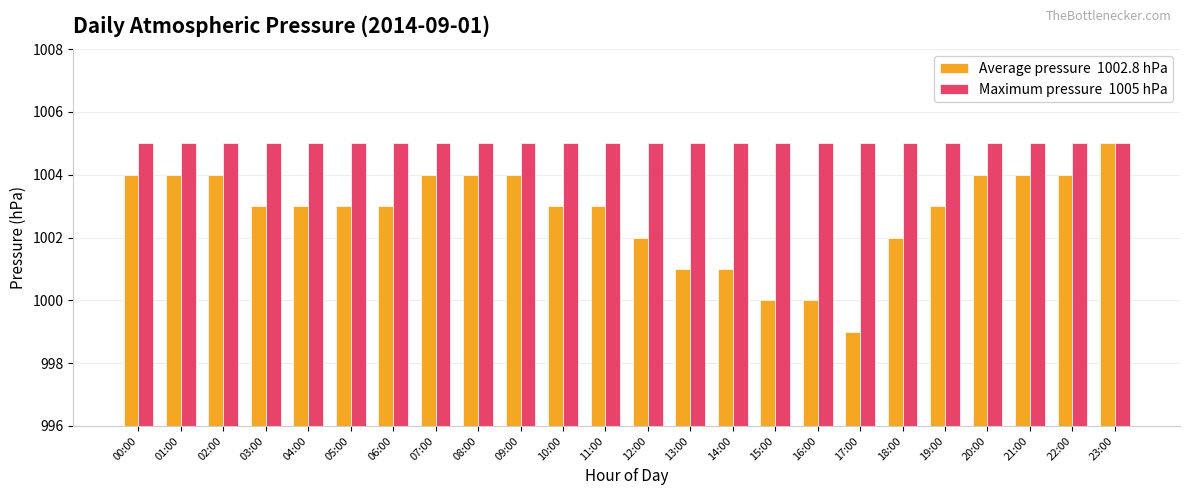

What is the total value across all series at 06:00?

2008